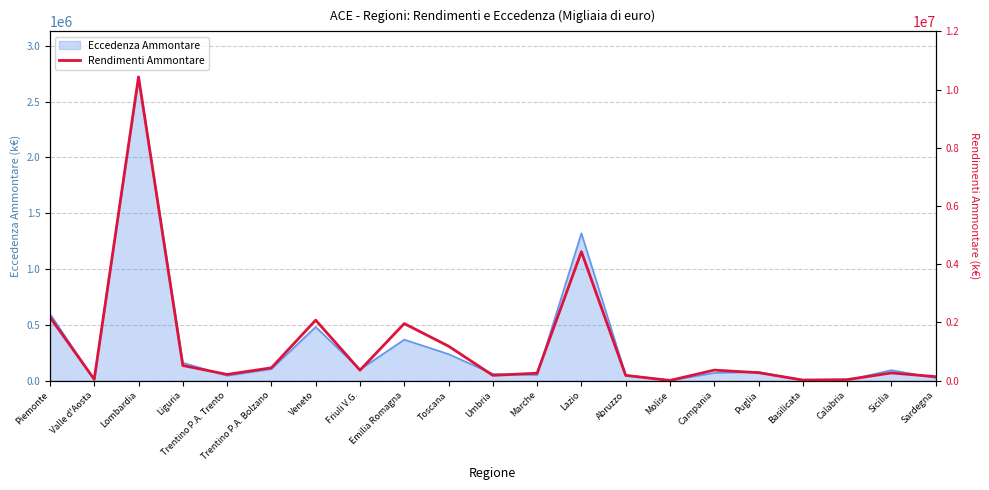

How many lines are shown in the chart?

1